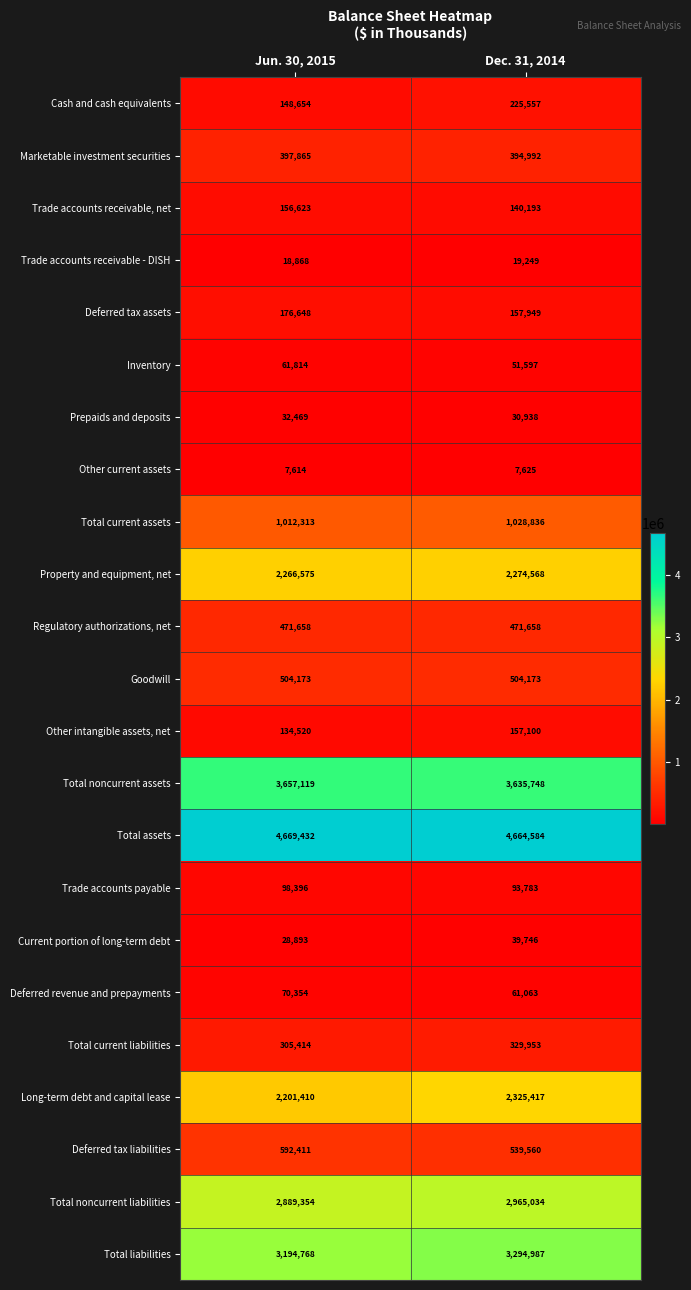

Which series changed the most between Jun. 30, 2015 and Dec. 31, 2014?

Long-term debt and capital lease